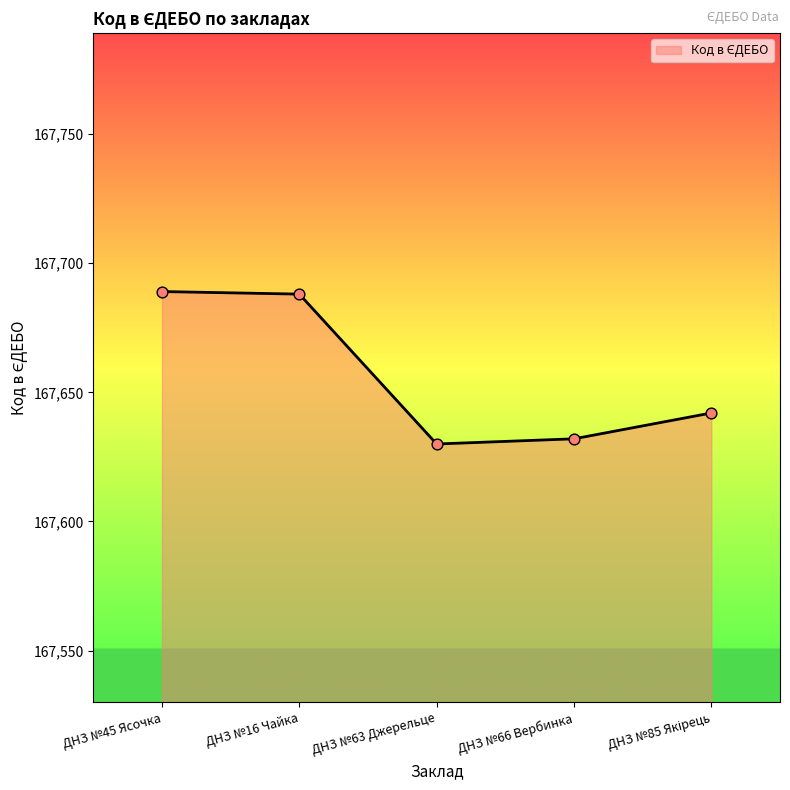

Between ДНЗ №16 Чайка and ДНЗ №63 Джерельце, which is larger?

ДНЗ №16 Чайка